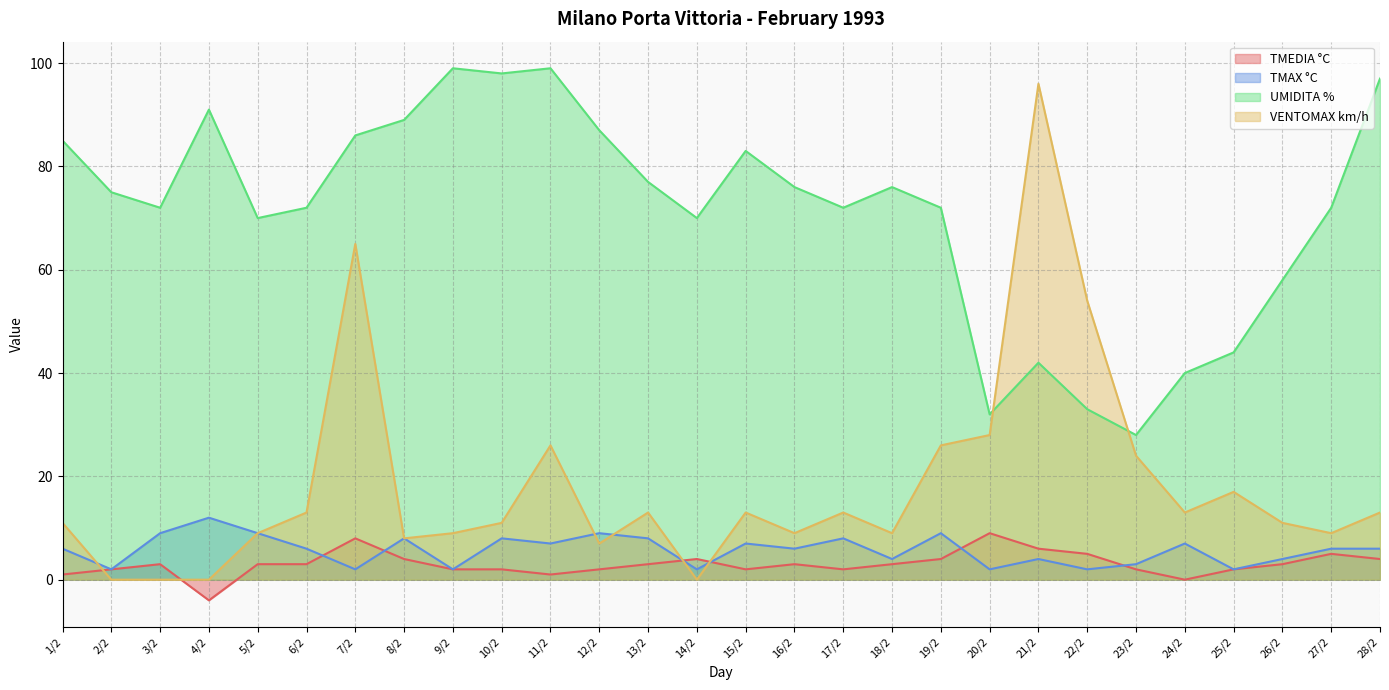

What is the lowest value of the TMAX °C series?

2